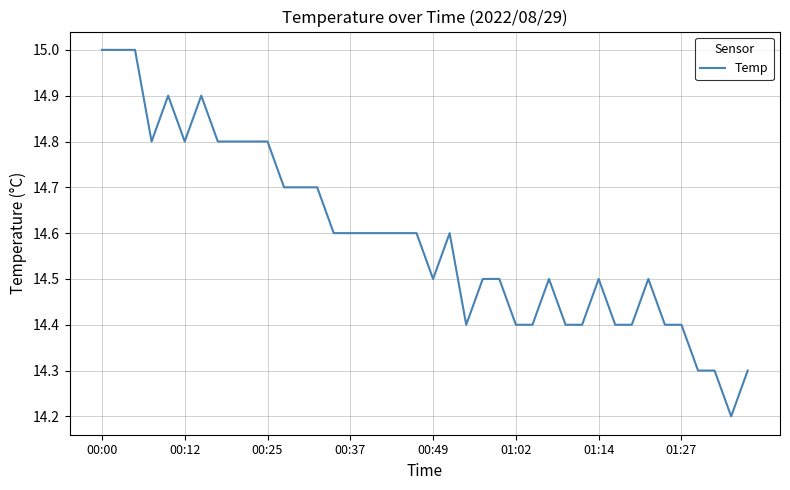

What is the difference between the maximum and minimum values?

0.8